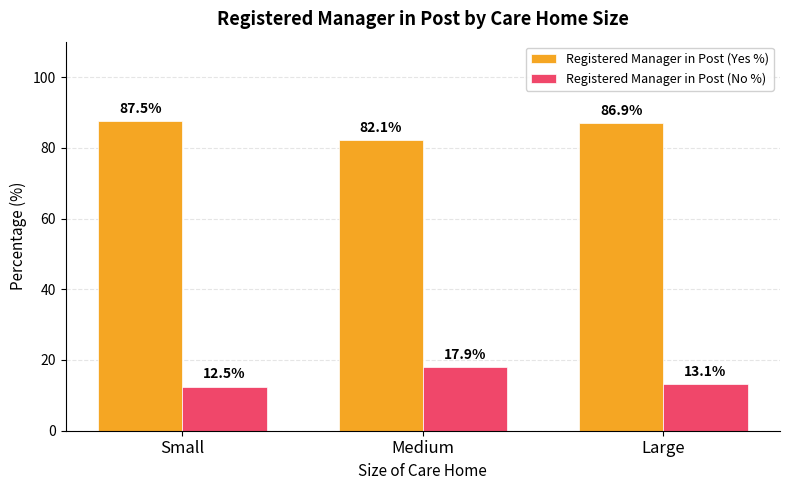

What is the difference between the maximum and minimum values in the Registered Manager in Post (No %) series?

5.4